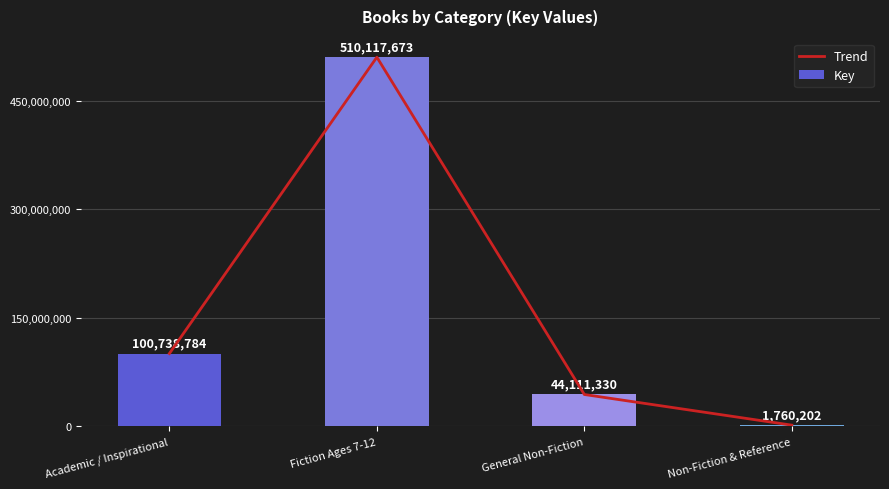

What is the sum of all Key values?

656727989